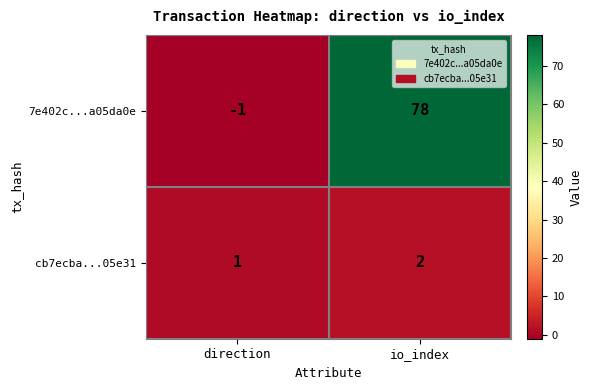

Rank the series at io_index from lowest to highest value.

cb7ecba...05e31, 7e402c...a05da0e